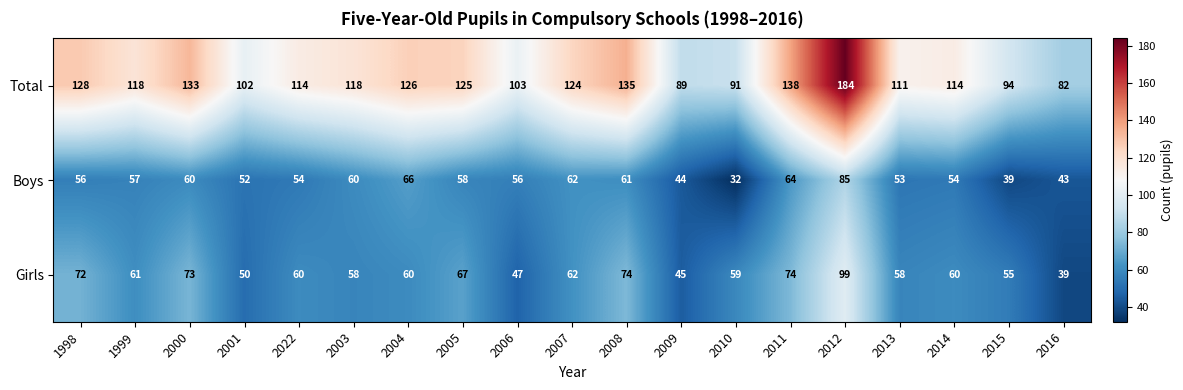

What is the sum of the Girls values at 2004 and 2007?

122